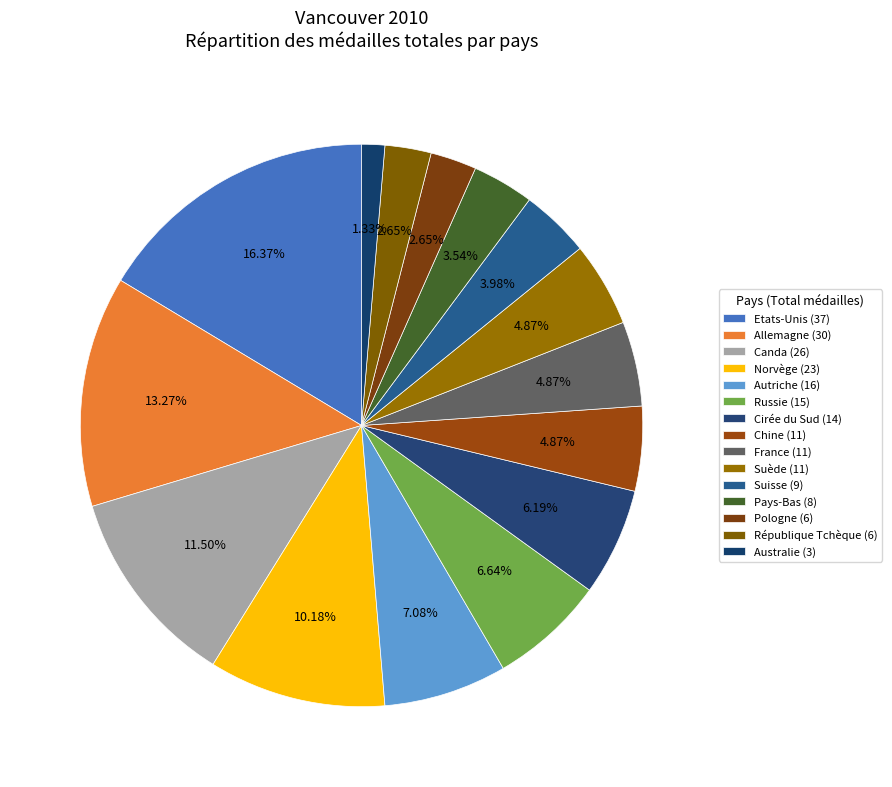

Is it true that Norvège is 10% of the pie?

True